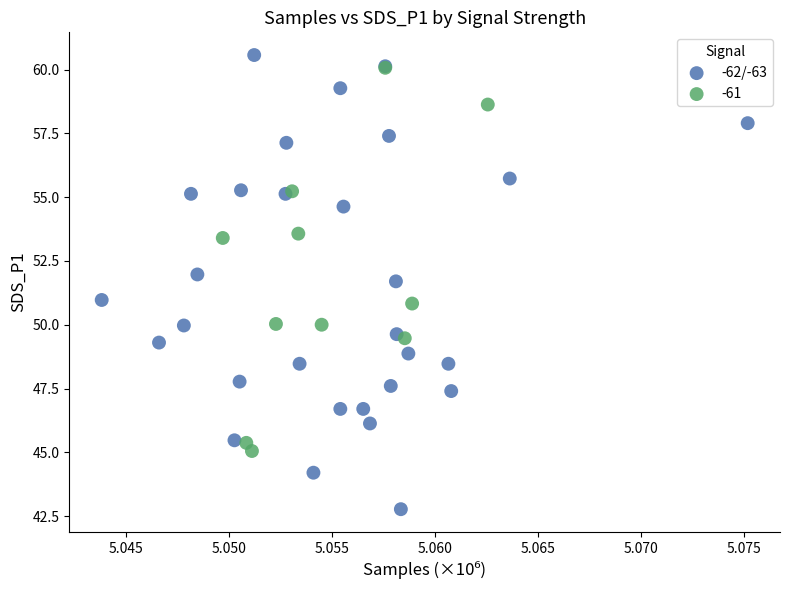

Which series contains the lowest Y value?

-62/-63